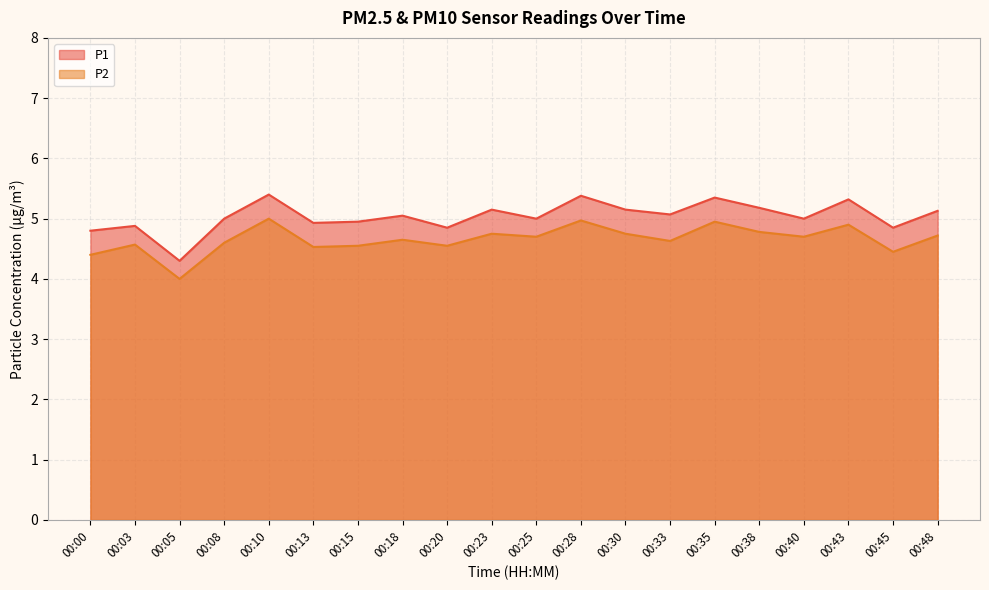

What is the average value of the P1 series?

5.0